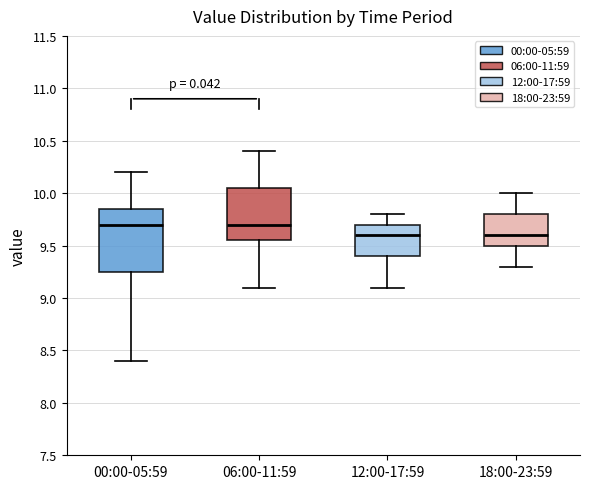

Reading left to right, transcribe this box plot: for each box, give where its median line is, the range the box spans, and where its two whiskers end, as read against the y-axis. The values are not printed on the chart, so give them approximately, as read against the axis.

00:00-05:59: median 9.70, box 9.25 to 9.85, whiskers 8.40 to 10.20
06:00-11:59: median 9.70, box 9.55 to 10.05, whiskers 9.10 to 10.40
12:00-17:59: median 9.60, box 9.40 to 9.70, whiskers 9.10 to 9.80
18:00-23:59: median 9.60, box 9.50 to 9.80, whiskers 9.30 to 10.00